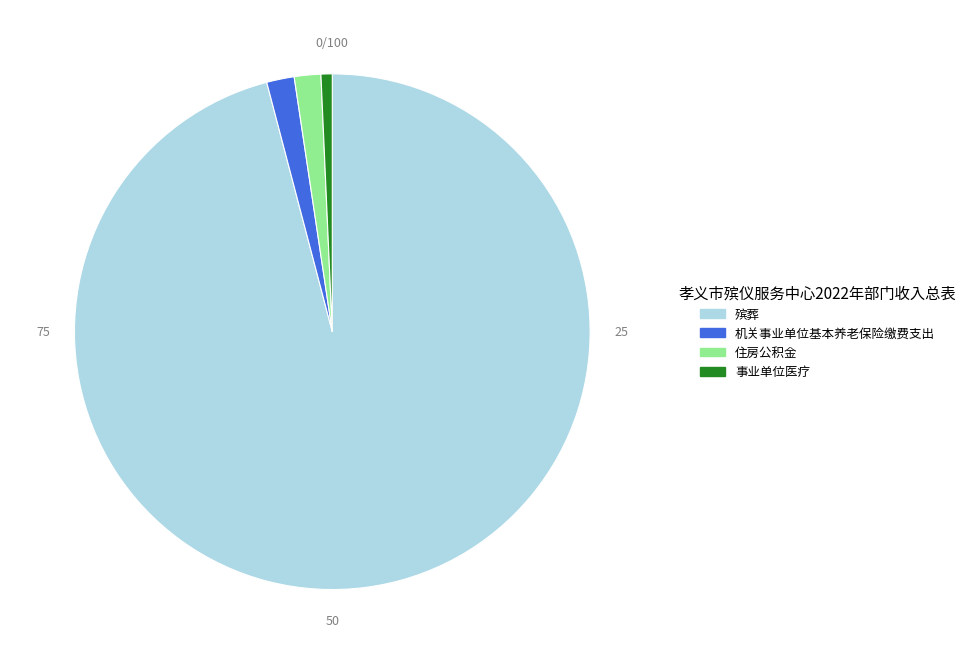

Count the number of slices in the pie.

4